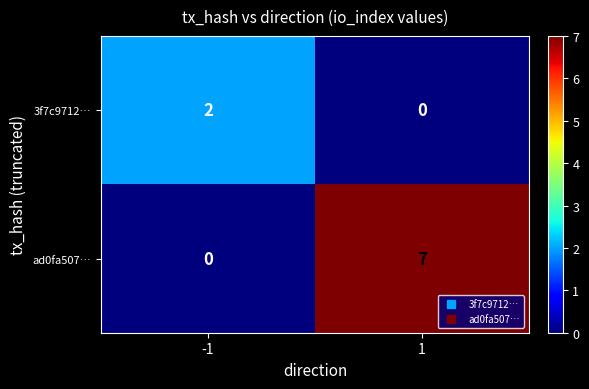

What is the maximum value shown in the chart?

7